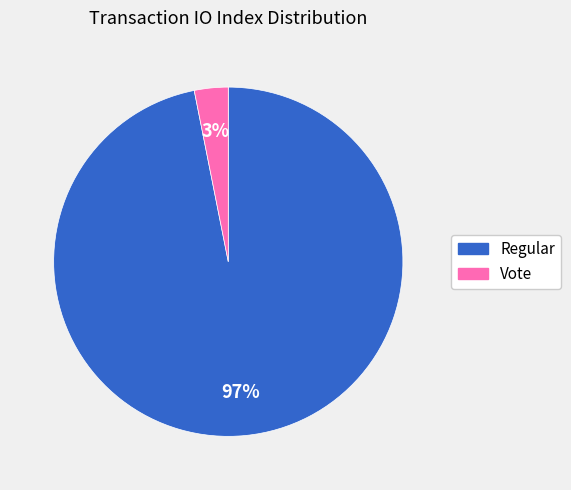

Which slice is the smallest?

Vote